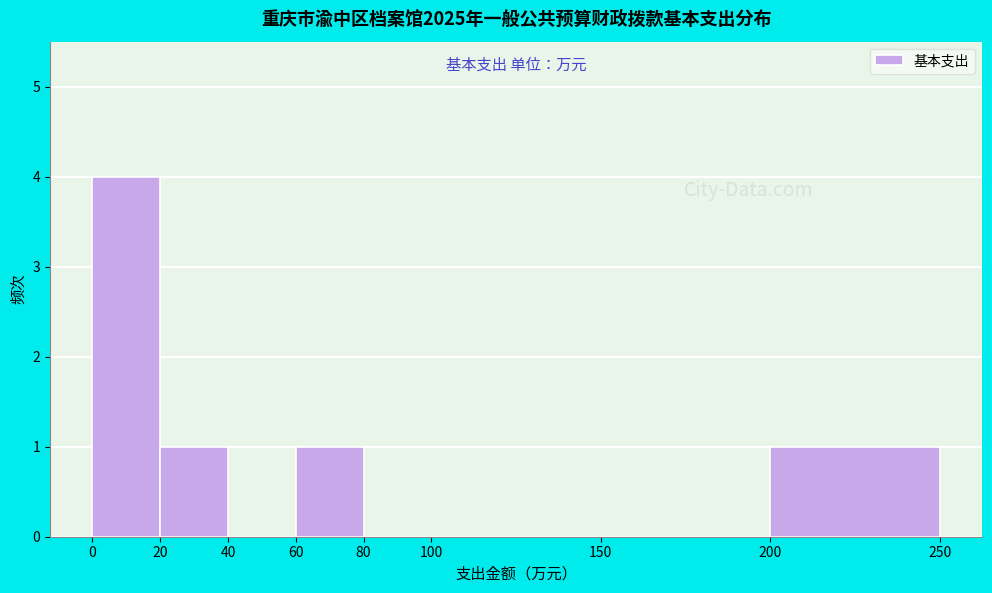

How tall is the bar that spans 60 to 80 on the x-axis? The values are not printed on the chart, so give them approximately, as read against the axis.

1